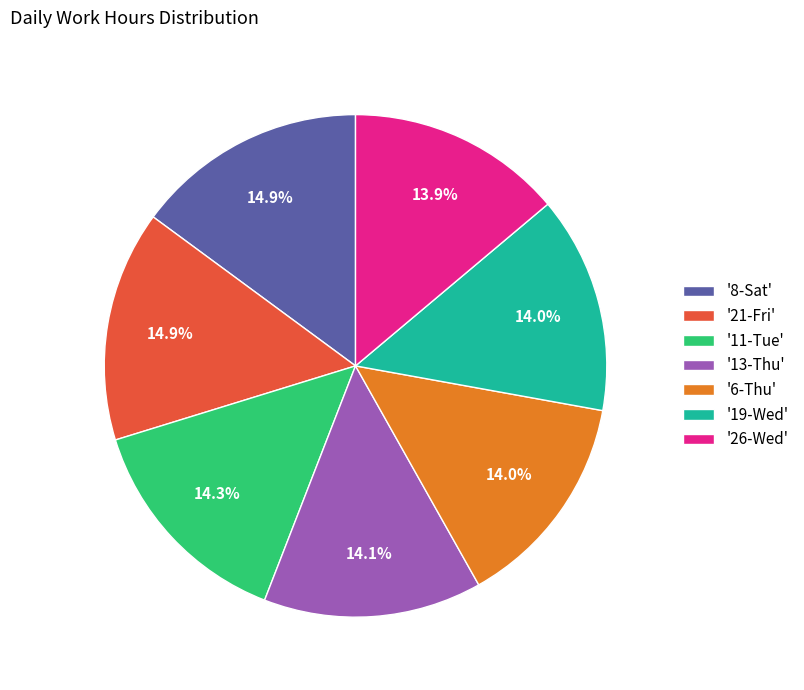

Is the sum of '11-Tue' and '6-Thu' greater than half?

No